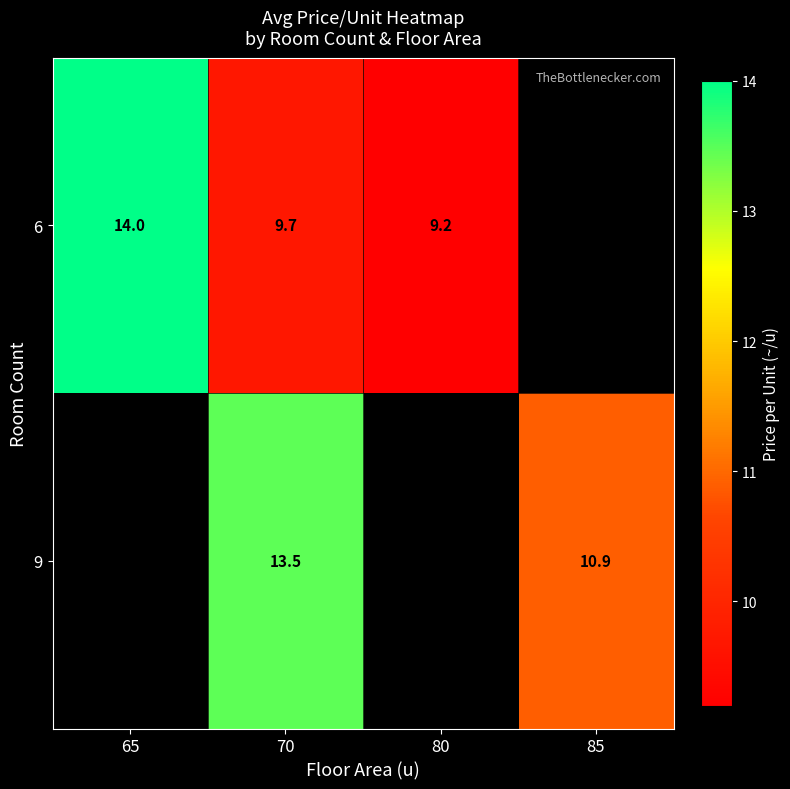

What is the minimum value shown in the chart?

9.2